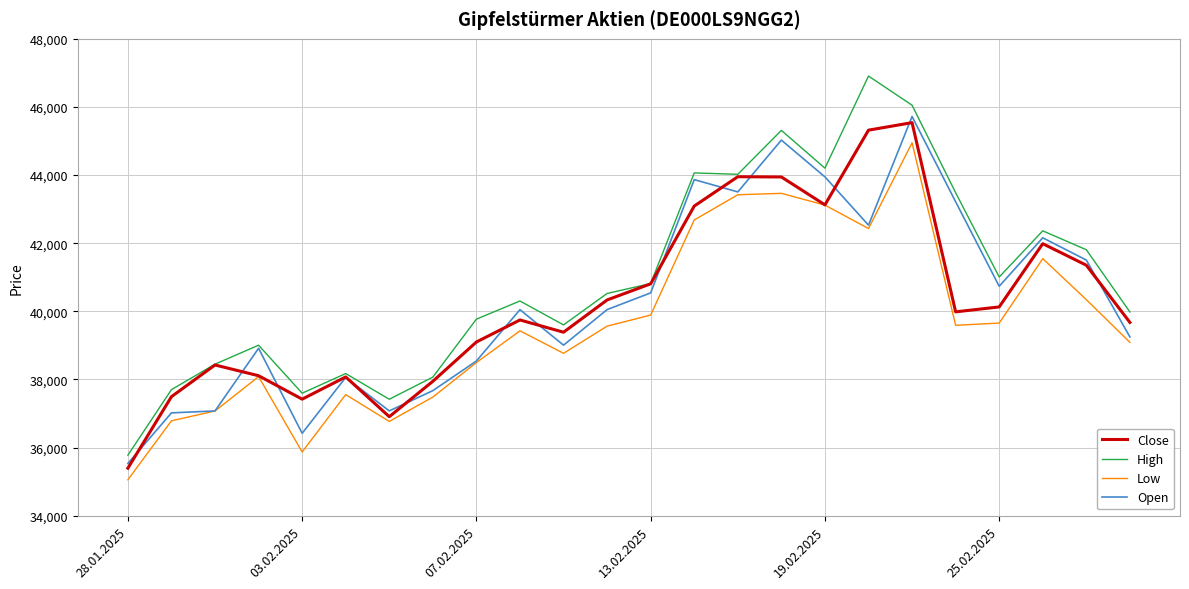

What is the smallest value displayed?

35055